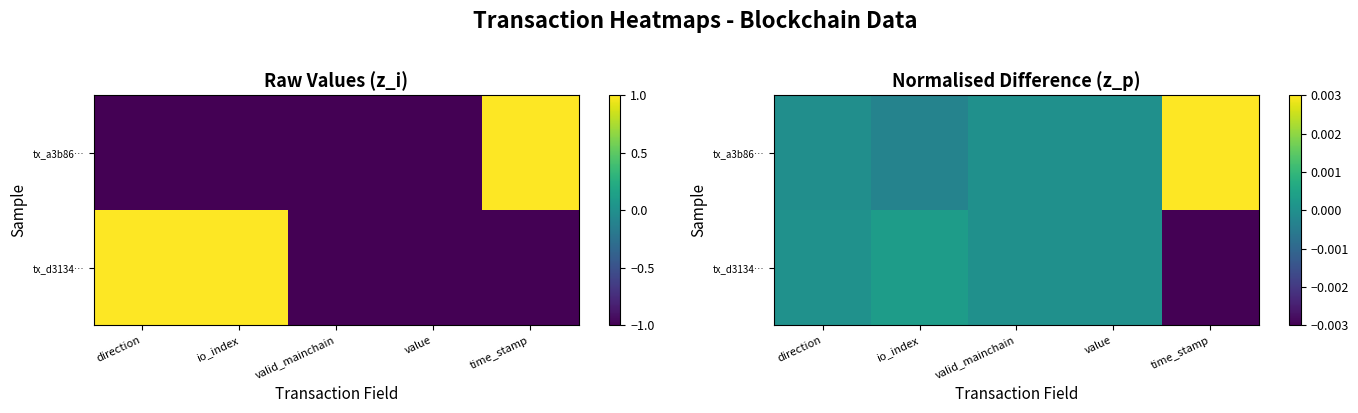

Where does the tx_a3b86… series first go above 0?

time_stamp